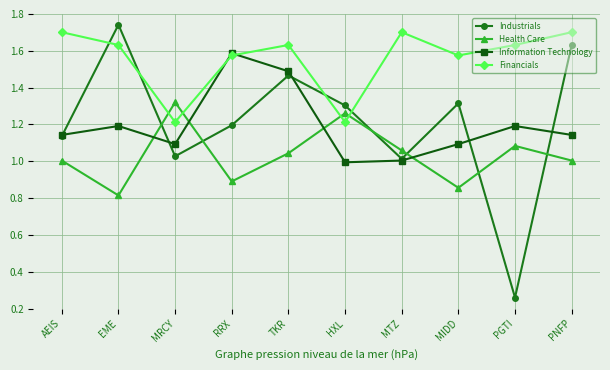

The value of Health Care at MRCY is 1.3. True or false?

True